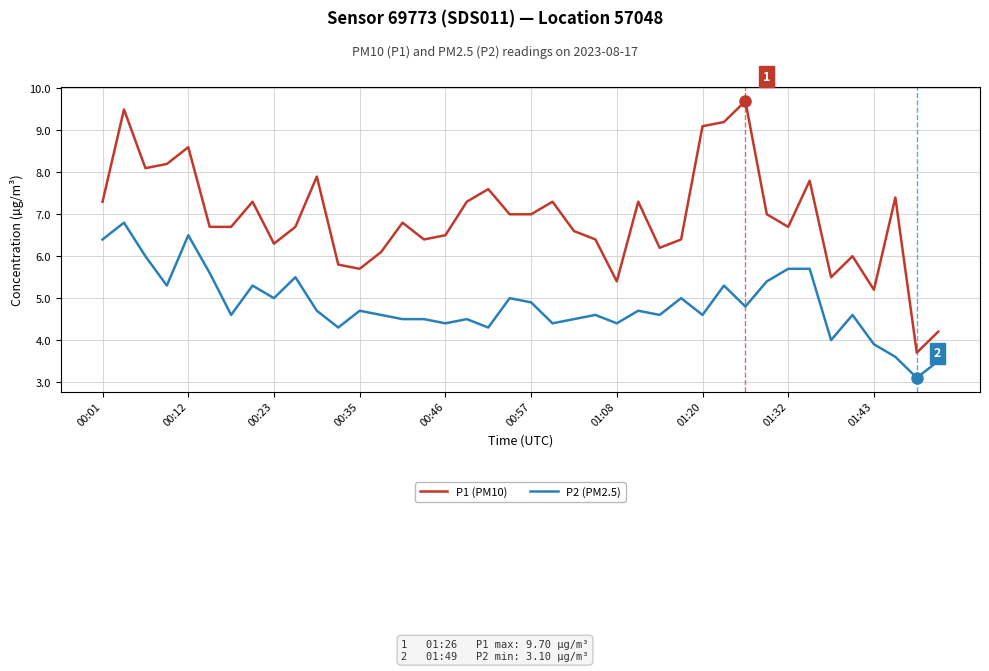

Reading left to right, transcribe all the data shown in this chart.

P1 (PM10): 7.3	9.5	8.1	8.2	8.6	6.7	6.7	7.3	6.3	6.7	7.9	5.8	5.7	6.1	6.8	6.4	6.5	7.3	7.6	7.0	7.0	7.3	6.6	6.4	5.4	7.3	6.2	6.4	9.1	9.2	9.7	7.0	6.7	7.8	5.5	6.0	5.2	7.4	3.7	4.2
P2 (PM2.5): 6.4	6.8	6.0	5.3	6.5	5.6	4.6	5.3	5.0	5.5	4.7	4.3	4.7	4.6	4.5	4.5	4.4	4.5	4.3	5.0	4.9	4.4	4.5	4.6	4.4	4.7	4.6	5.0	4.6	5.3	4.8	5.4	5.7	5.7	4.0	4.6	3.9	3.6	3.1	3.5